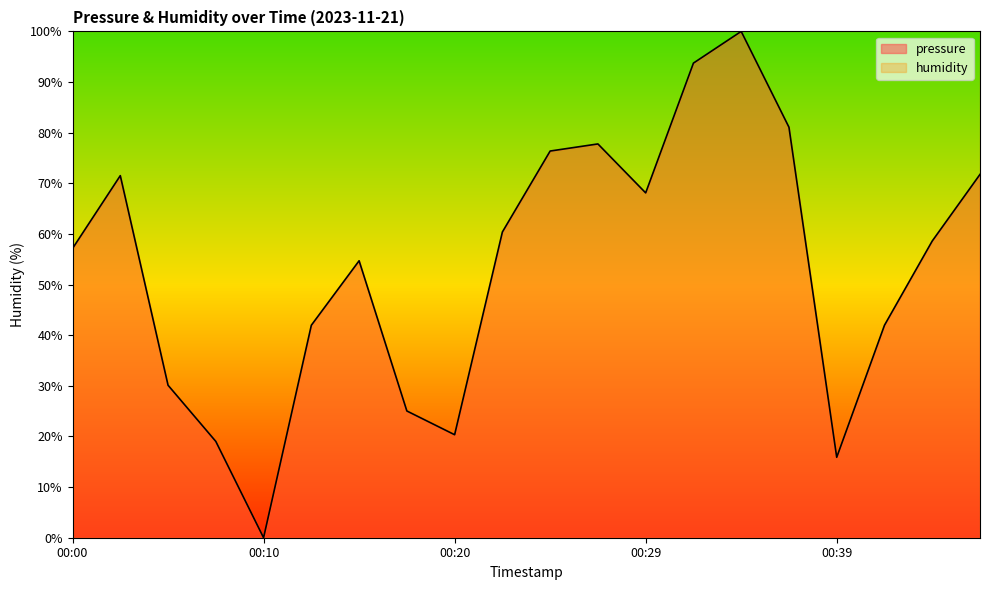

How many interior local peaks (higher than both neighbors) does the data have?

4